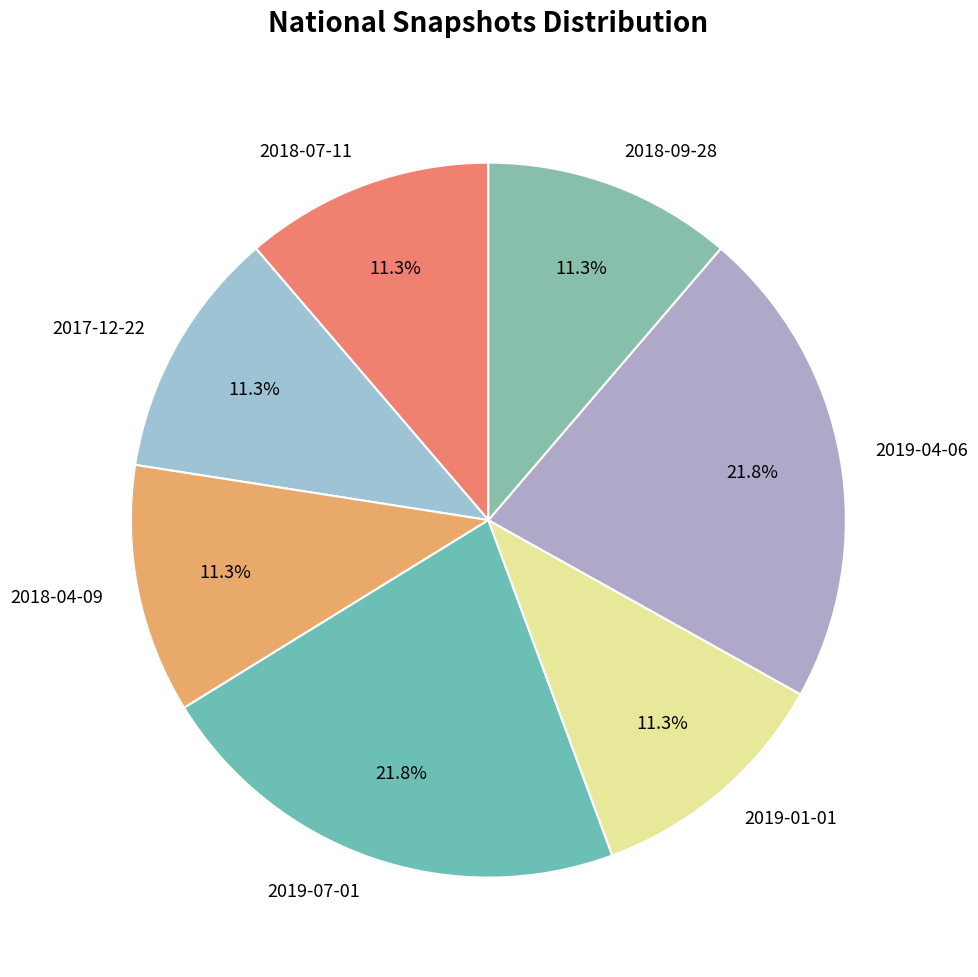

True or false: 2018-07-11 accounts for 1% of the total.

False